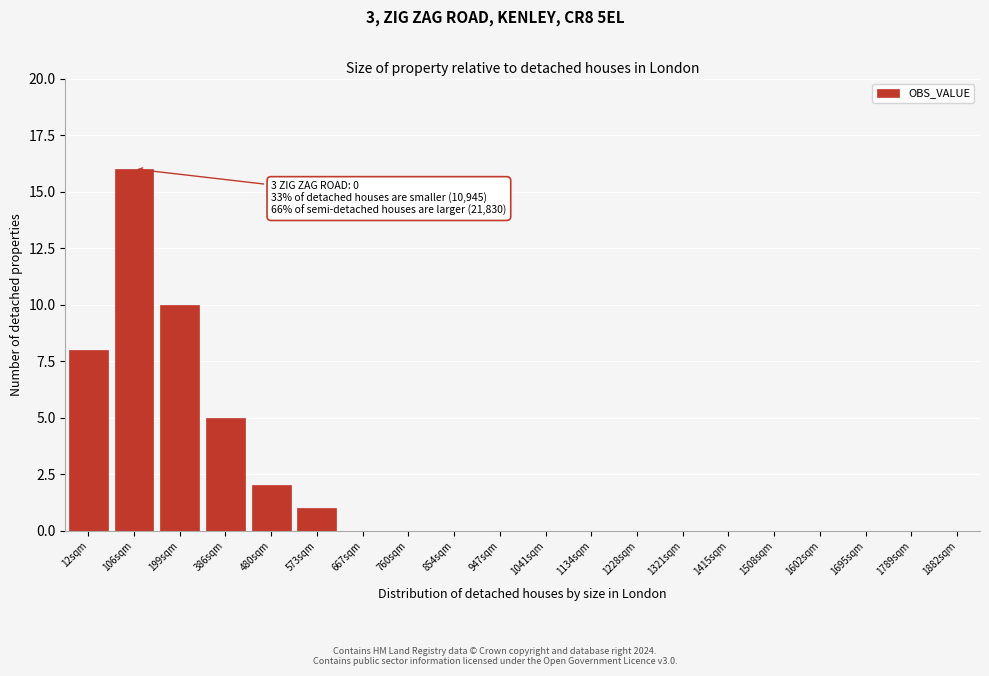

Reading left to right, transcribe all the data shown in this chart.

12sqm=8	106sqm=16	199sqm=10	386sqm=5	480sqm=2	573sqm=1	667sqm=0	760sqm=0	854sqm=0	947sqm=0	1041sqm=0	1134sqm=0	1228sqm=0	1321sqm=0	1415sqm=0	1508sqm=0	1602sqm=0	1695sqm=0	1789sqm=0	1882sqm=0